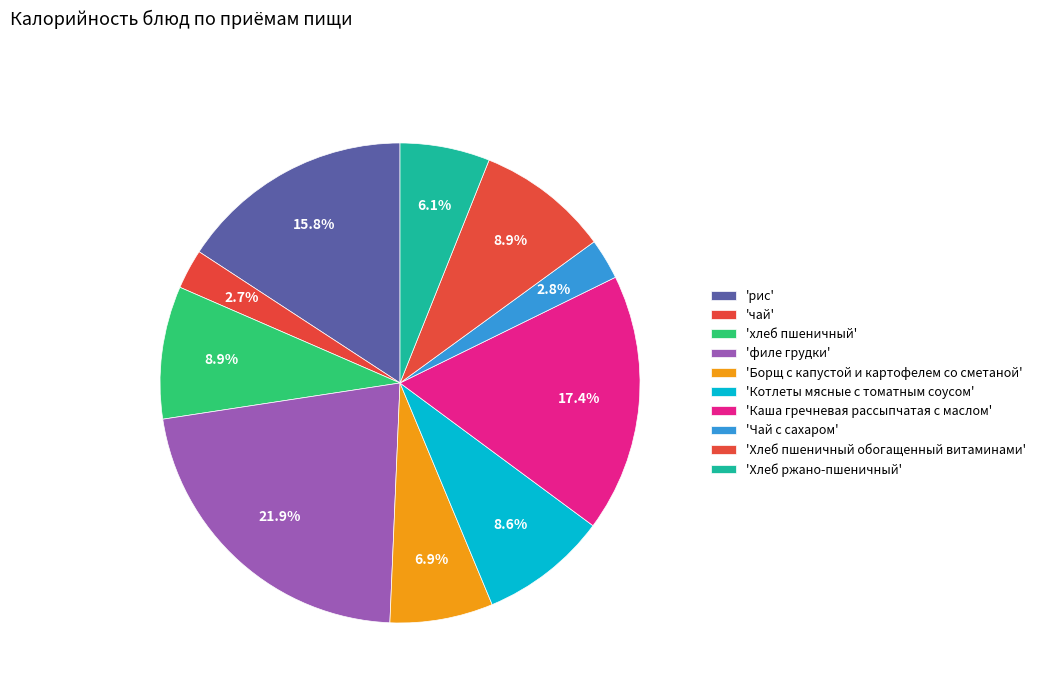

Count the number of slices in the pie.

10